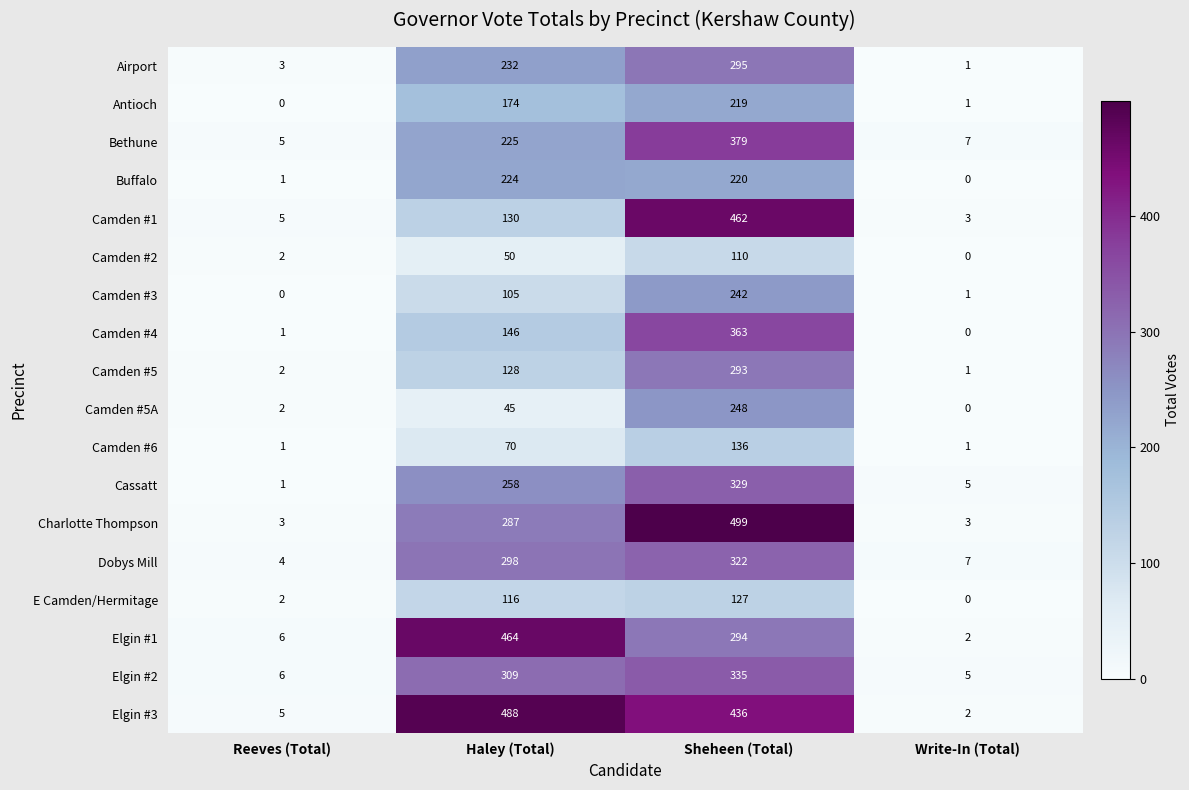

How many data points in Camden #5A are less than 45?

2